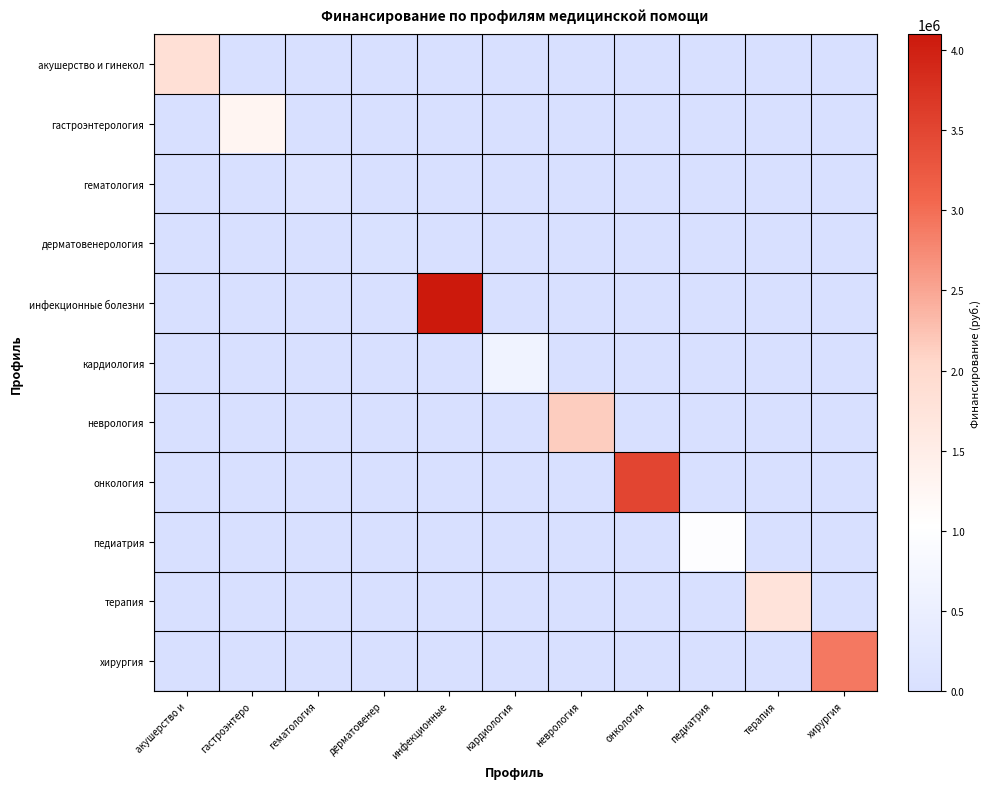

At which category is the sum across all series the highest?

инфекционные